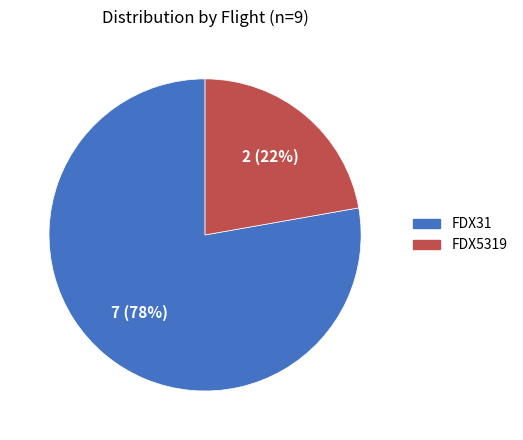

Count the number of slices in the pie.

2